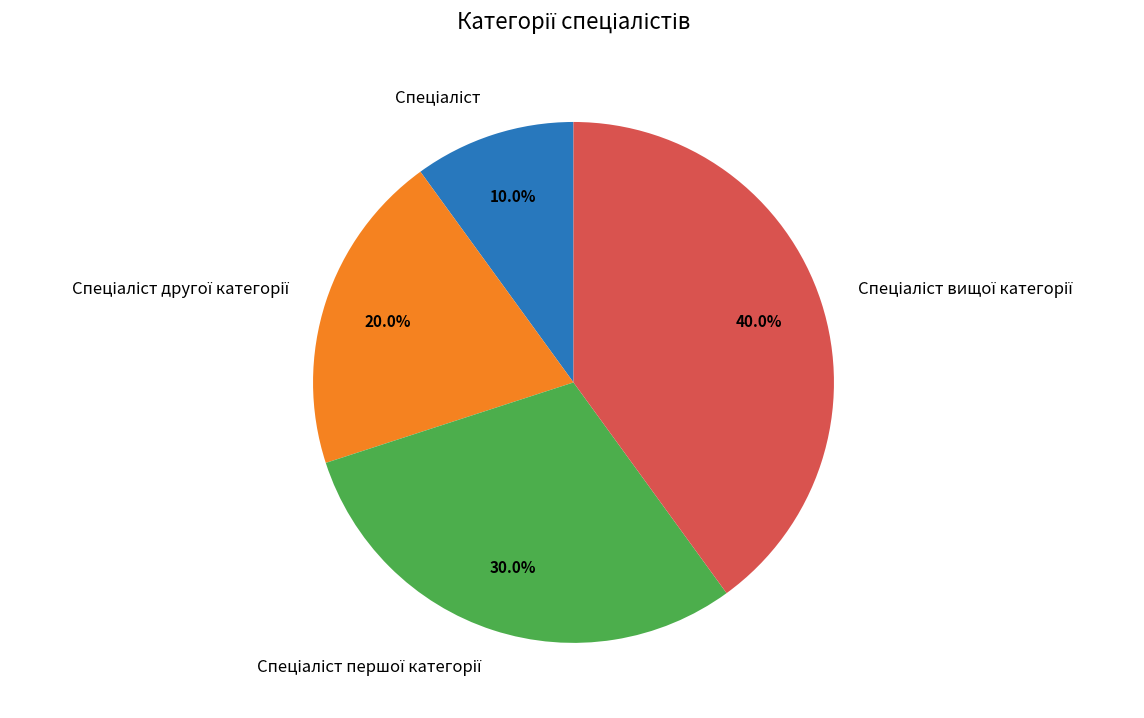

Is there a majority slice in this chart?

No